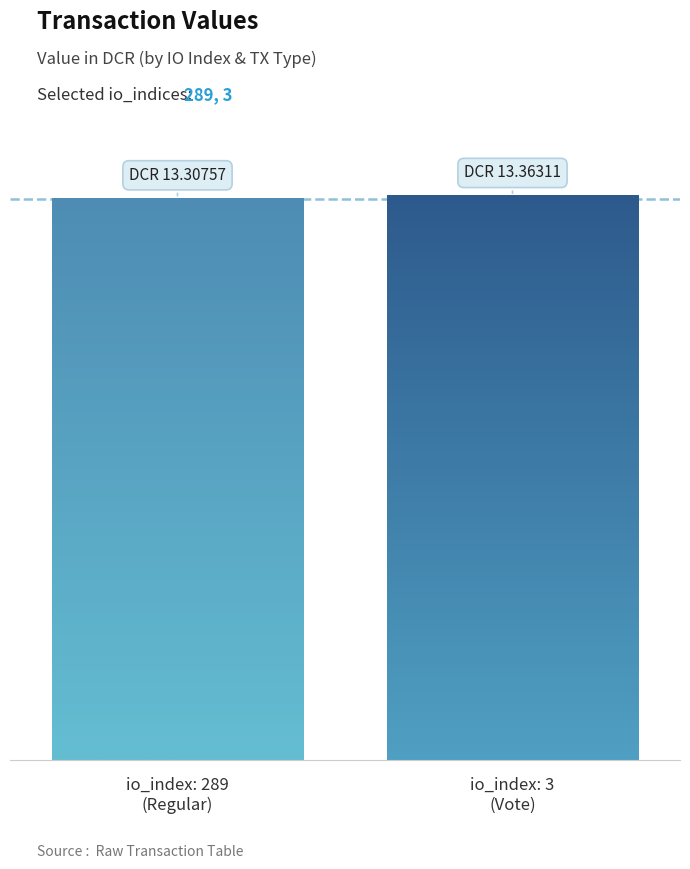

What is the greatest value displayed?

13.4